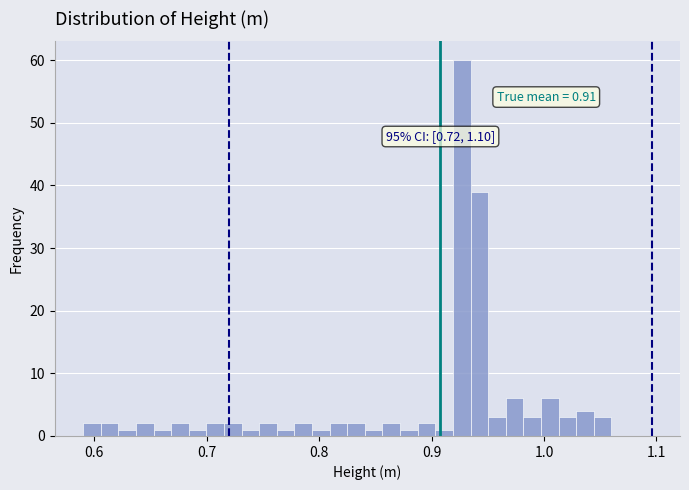

Read against the x-axis, roughly where is the centre of the tallest bar?

0.93